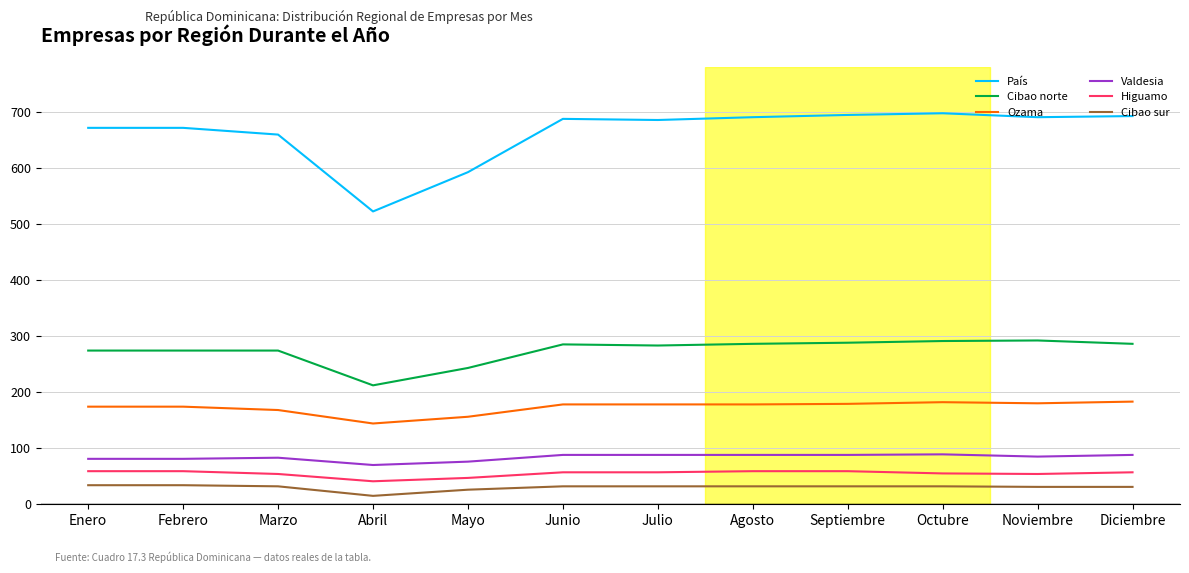

List the series in order of their peak value, highest first.

País, Cibao norte, Ozama, Valdesia, Higuamo, Cibao sur